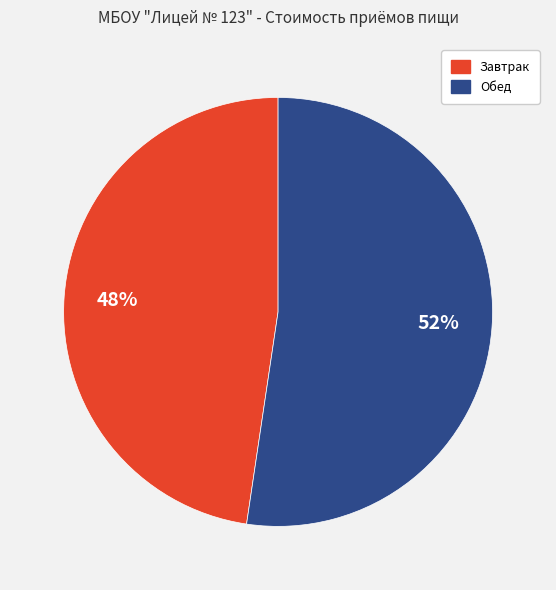

To the nearest percent, what is the average slice percentage?

50%